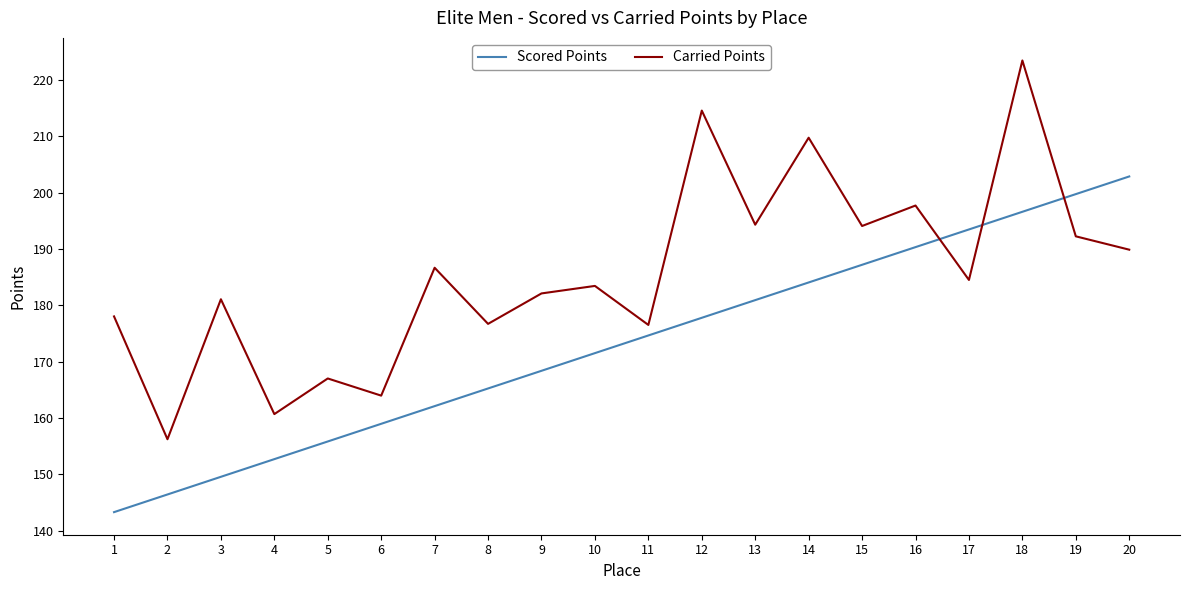

What is the total value across all series at 13?

375.3